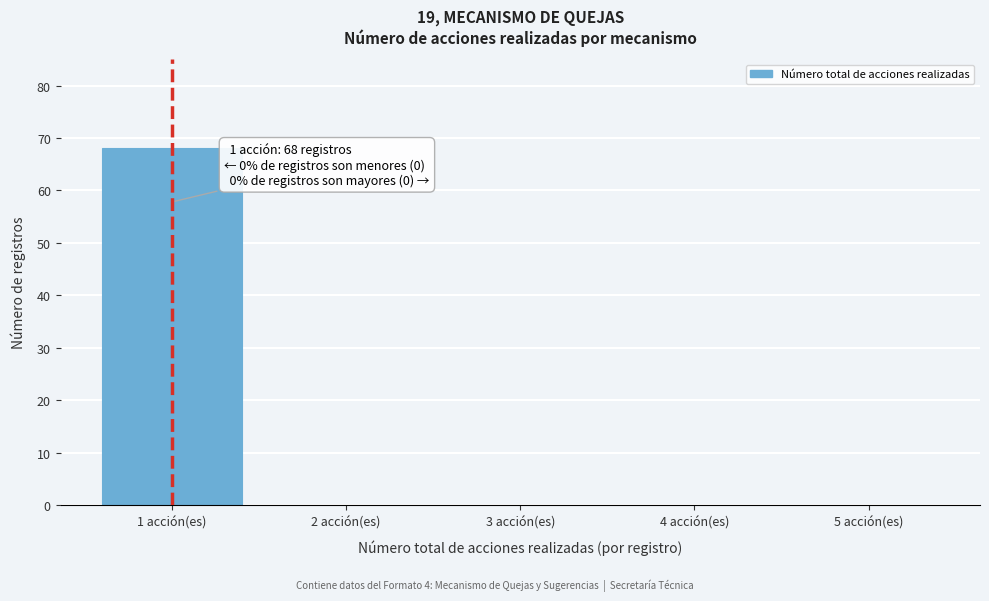

Reading left to right, list all the values displayed in this chart.

1 acción(es)=68	2 acción(es)=0	3 acción(es)=0	4 acción(es)=0	5 acción(es)=0